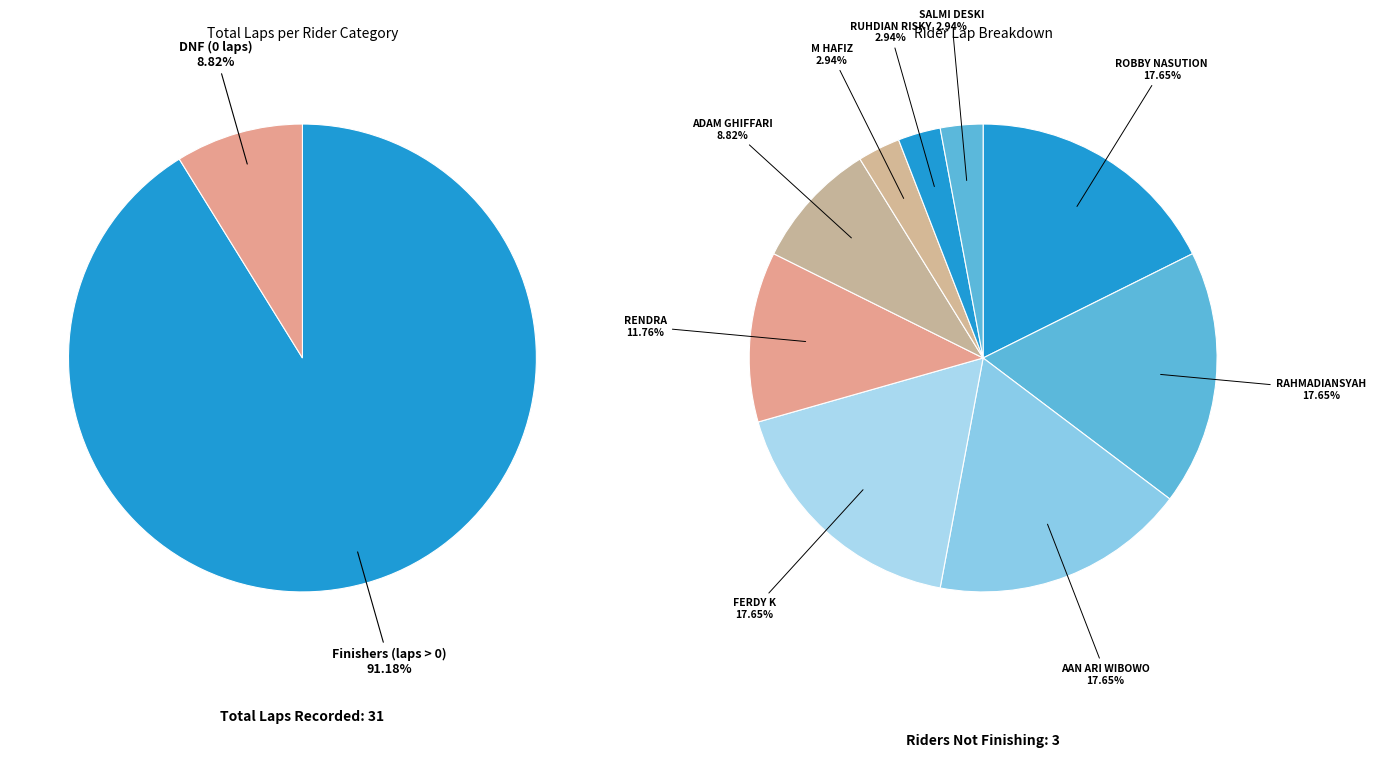

Does any single category account for the majority?

No